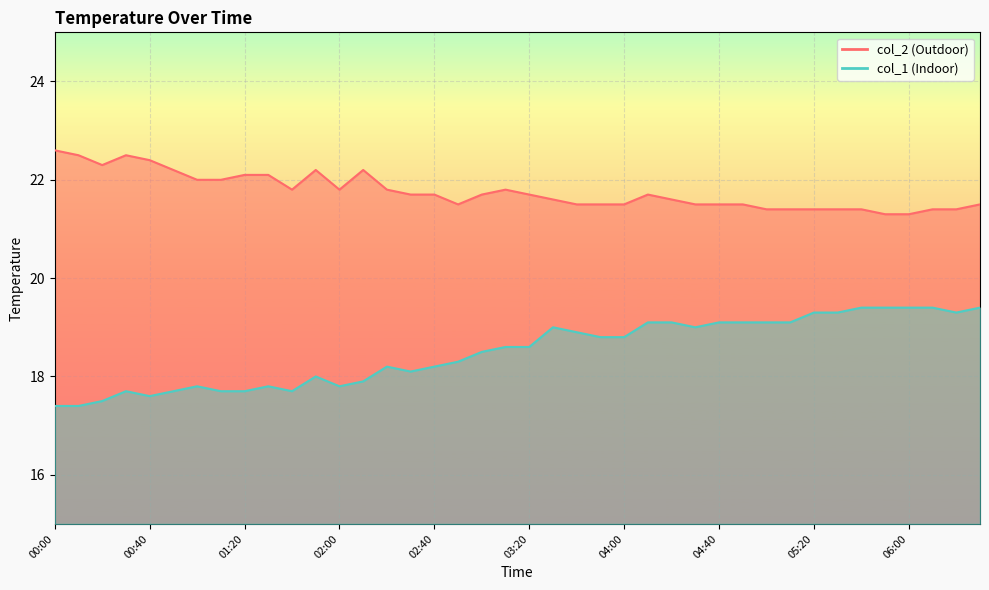

Reading right to left, list all the values displayed in this chart.

col_2: 21.5	21.4	21.4	21.3	21.3	21.4	21.4	21.4	21.4	21.4	21.5	21.5	21.5	21.6	21.7	21.5	21.5	21.5	21.6	21.7	21.8	21.7	21.5	21.7	21.7	21.8	22.2	21.8	22.2	21.8	22.1	22.1	22.0	22.0	22.2	22.4	22.5	22.3	22.5	22.6
col_1: 19.4	19.3	19.4	19.4	19.4	19.4	19.3	19.3	19.1	19.1	19.1	19.1	19.0	19.1	19.1	18.8	18.8	18.9	19.0	18.6	18.6	18.5	18.3	18.2	18.1	18.2	17.9	17.8	18.0	17.7	17.8	17.7	17.7	17.8	17.7	17.6	17.7	17.5	17.4	17.4